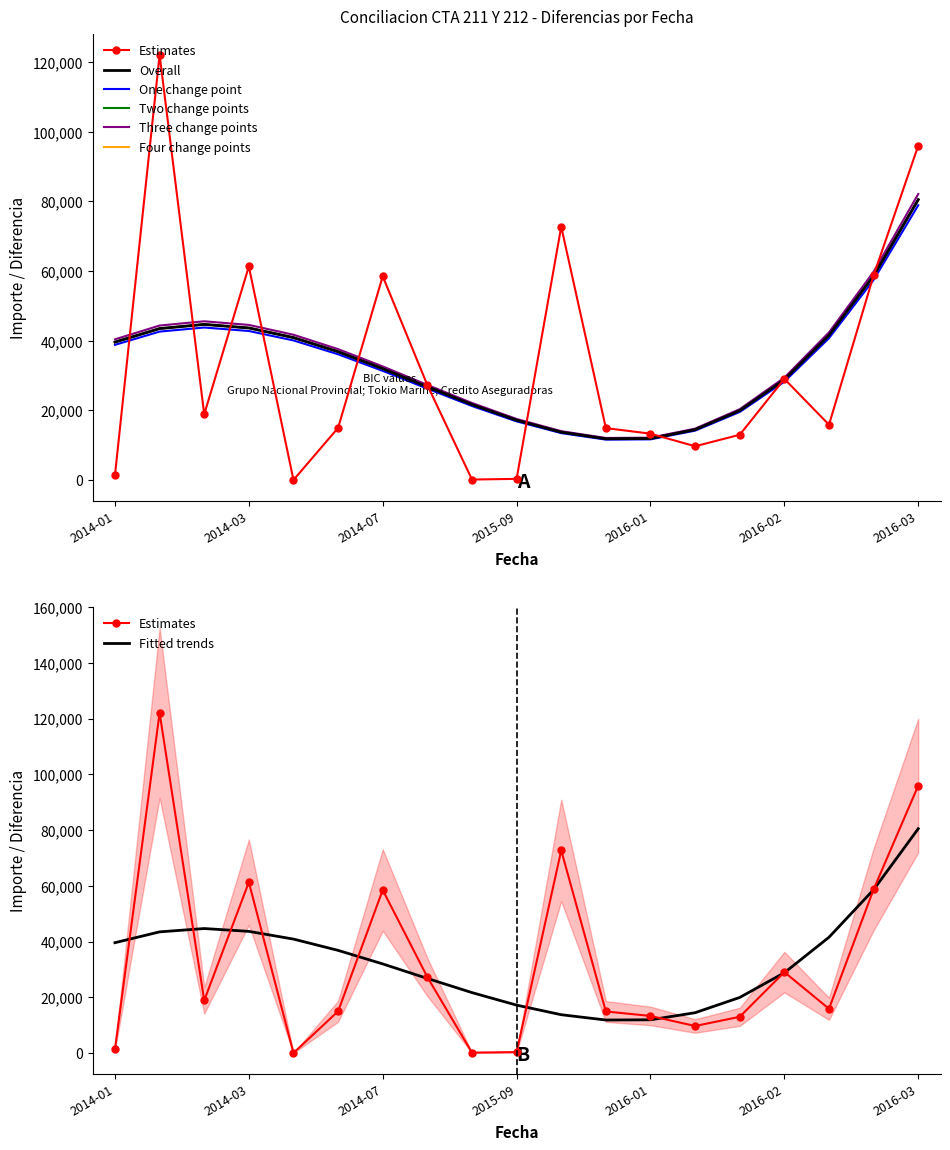

Which category has the lowest value across all series?

2014-04-02